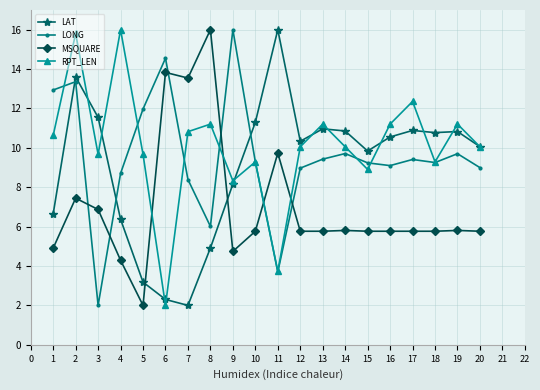

True or false: LAT has more than 1 interior local peaks.

True